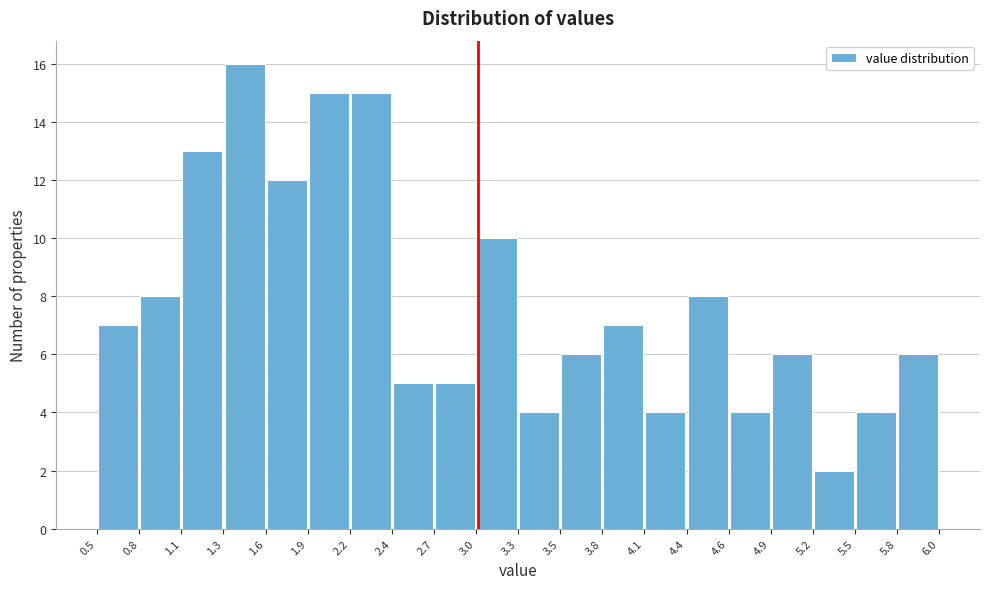

Reading left to right, transcribe this chart: for each bar, give the range it covers on the x-axis and its height. The values are not printed on the chart, so give them approximately, as read against the axis.

0.5 to 0.8: 7
0.8 to 1.1: 8
1.1 to 1.3: 13
1.3 to 1.6: 16
1.6 to 1.9: 12
1.9 to 2.2: 15
2.2 to 2.4: 15
2.4 to 2.7: 5
2.7 to 3.0: 5
3.0 to 3.3: 10
3.3 to 3.5: 4
3.5 to 3.8: 6
3.8 to 4.1: 7
4.1 to 4.4: 4
4.4 to 4.6: 8
4.6 to 4.9: 4
4.9 to 5.2: 6
5.2 to 5.5: 2
5.5 to 5.8: 4
5.8 to 6.0: 6